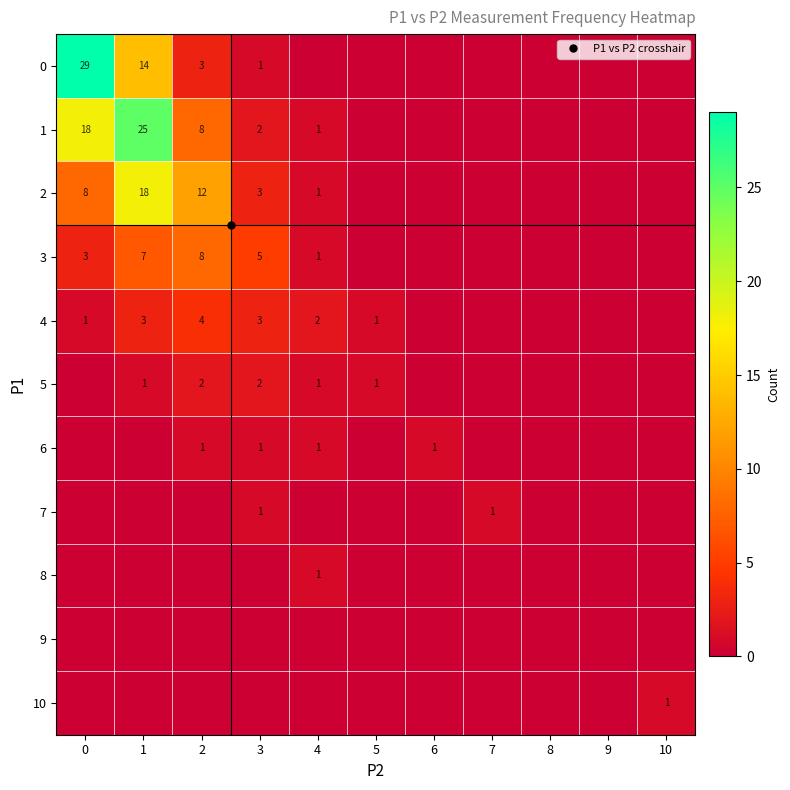

The value of row_4 at 3 is 1. True or false?

False